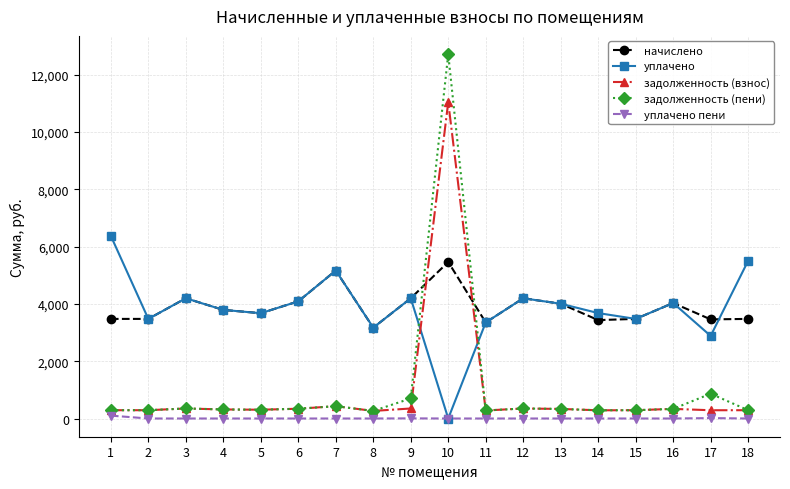

What is the total value across all series at 3?

9095.6